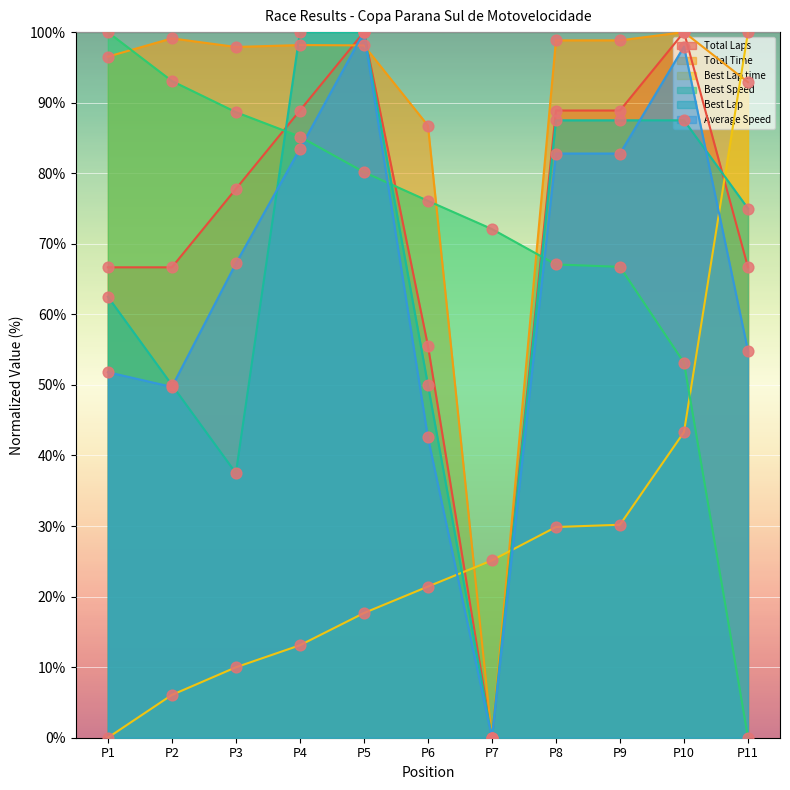

At how many categories does at least one series exceed 81?

10